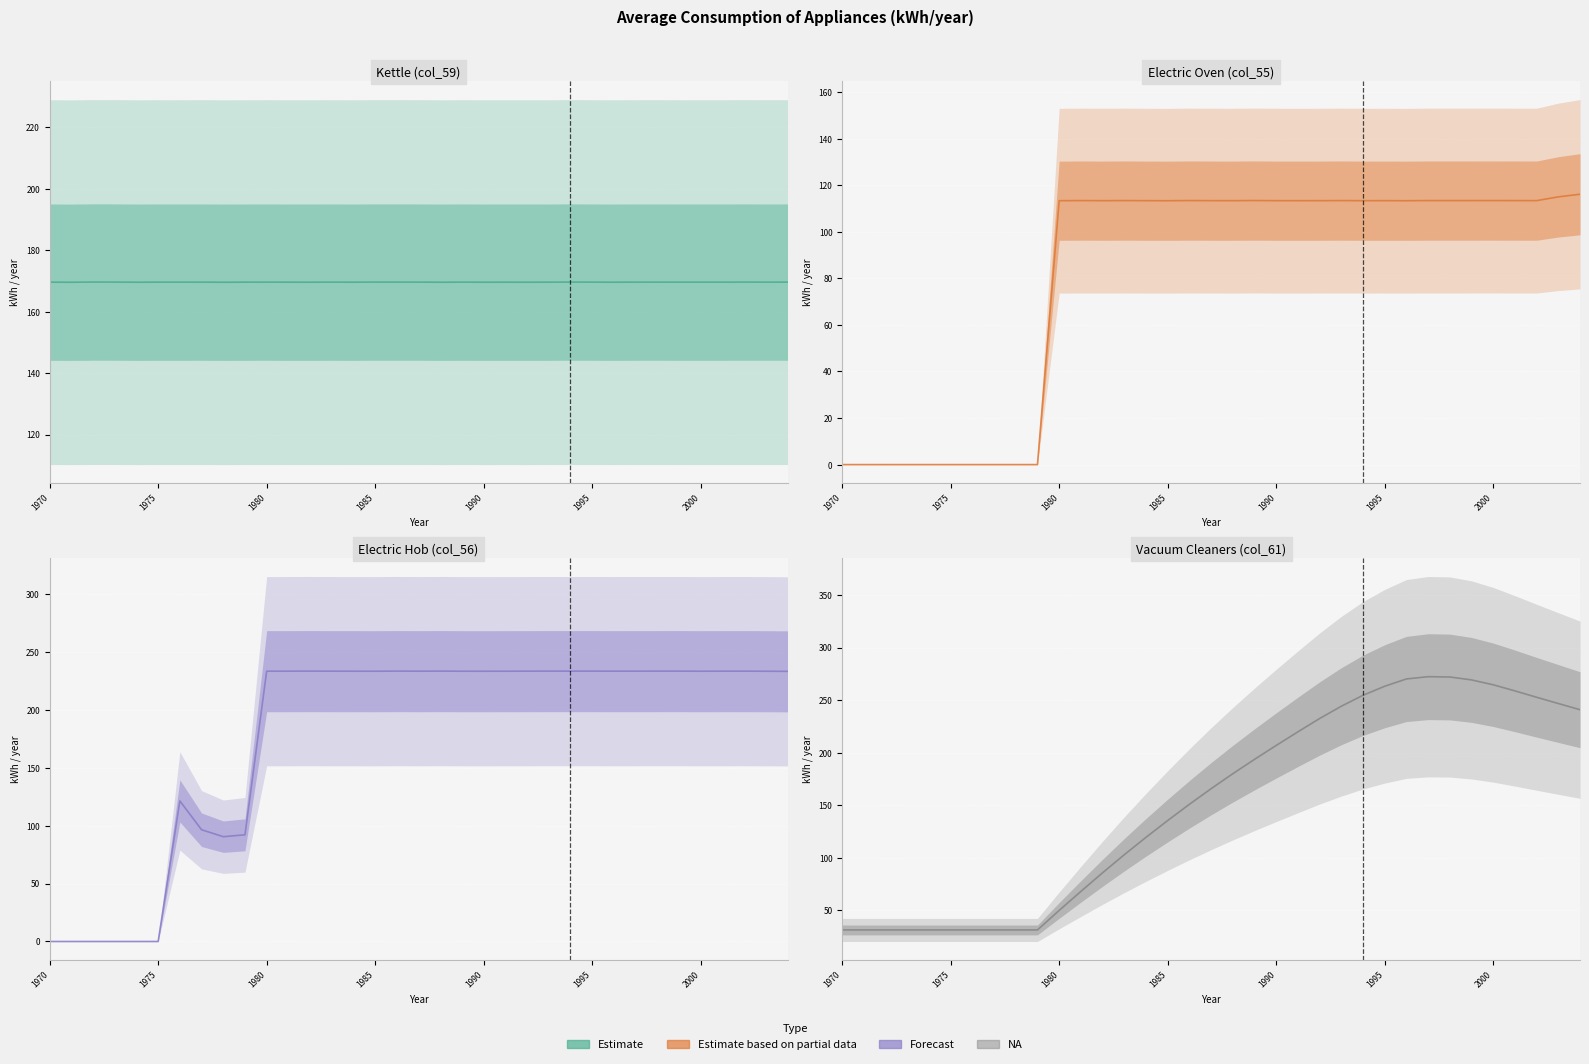

Which series ends up on top after the final intersection of Vacuum Cleaners (col_61) and Electric Hob (col_56)?

Vacuum Cleaners (col_61)